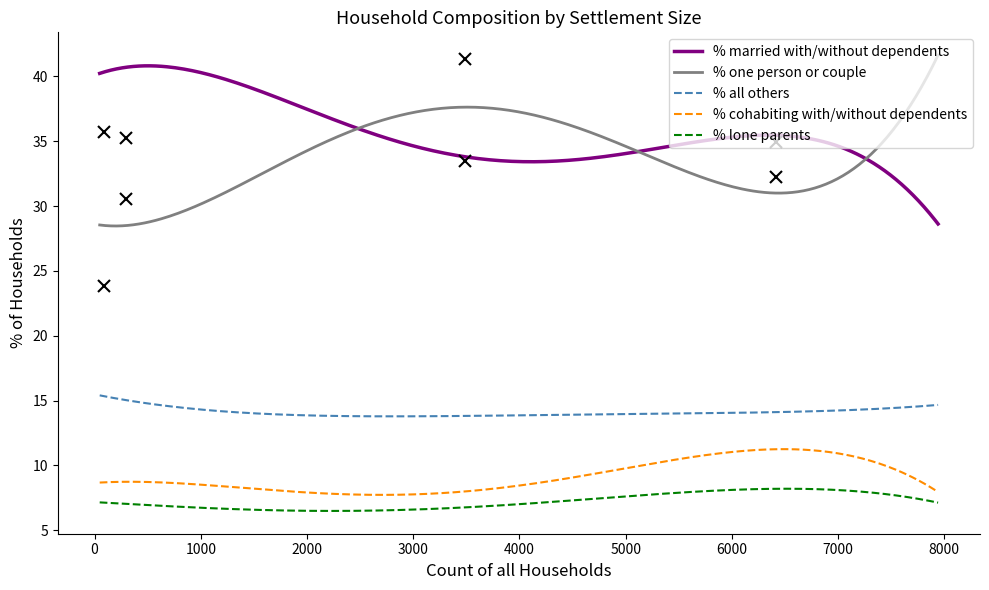

What is the lowest value of the % lone parents series?

6.5